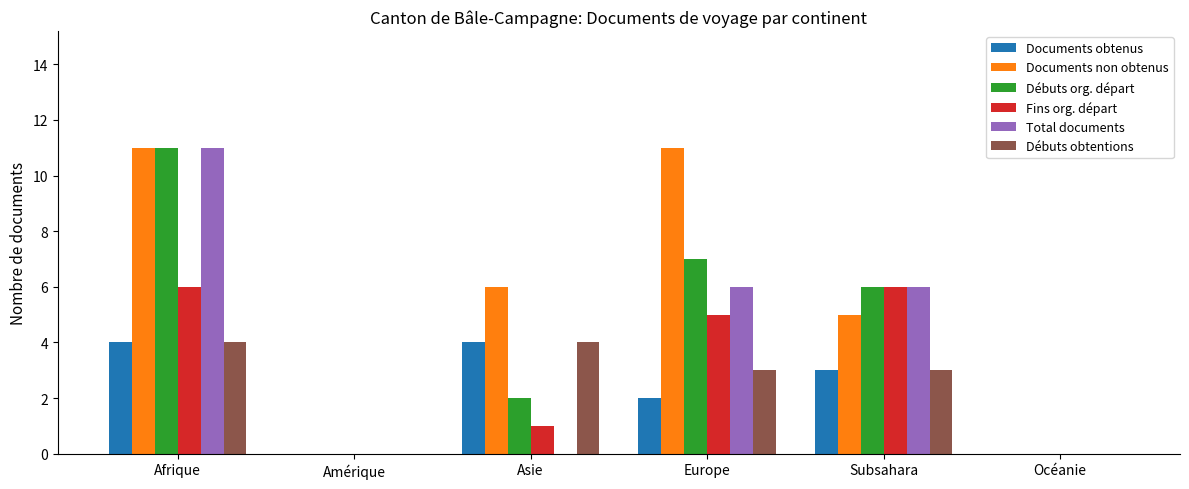

How many series are shown in this chart?

6